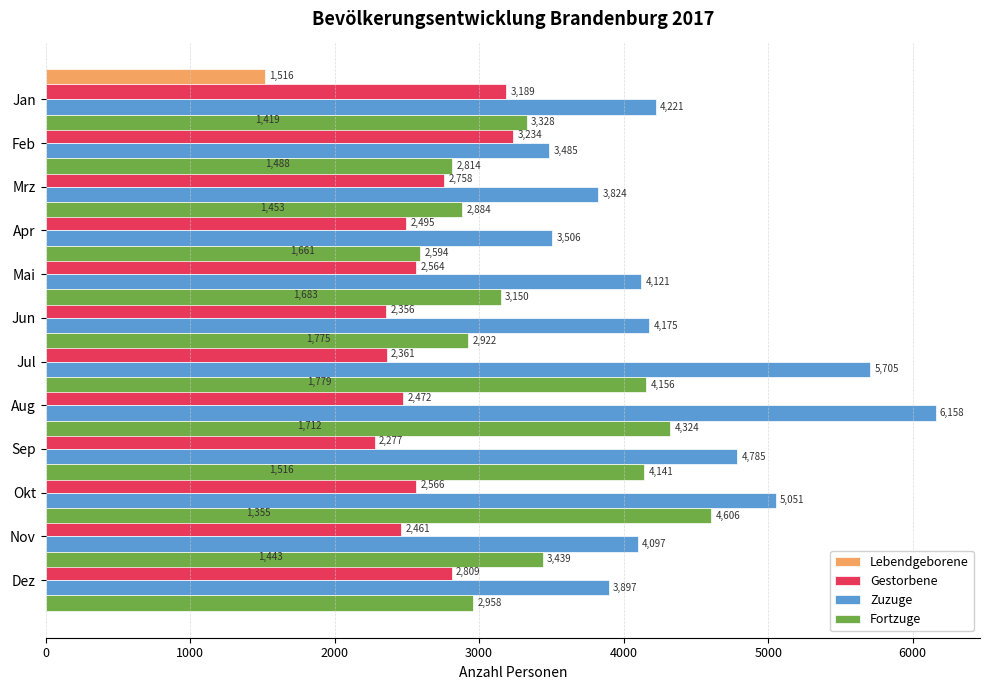

How many categories are shown in the chart?

12